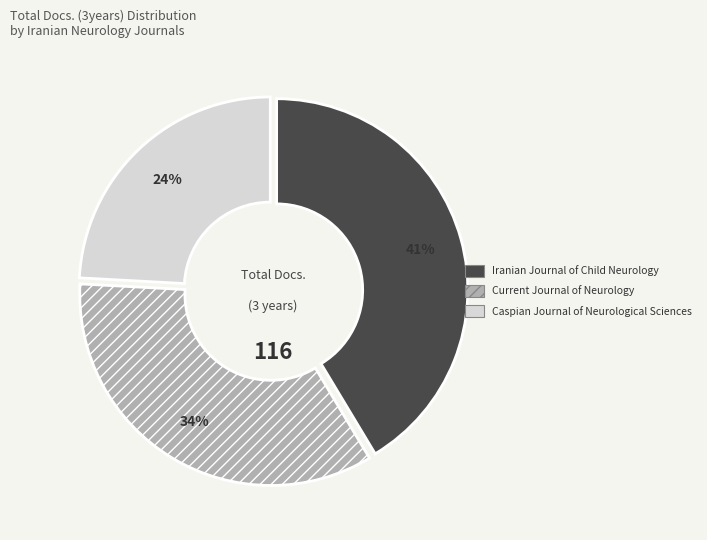

Rank the categories by value from lowest to highest.

Caspian Journal of Neurological Sciences, Current Journal of Neurology, Iranian Journal of Child Neurology